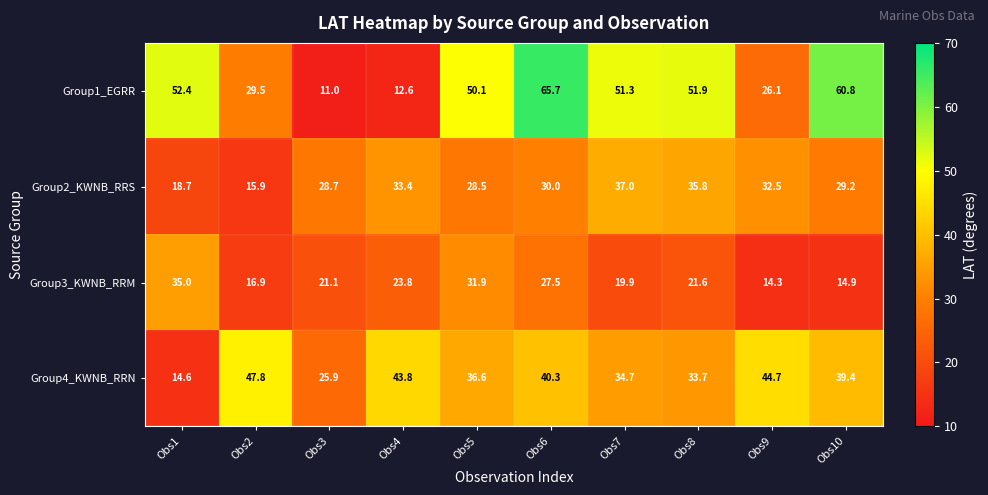

Which series has the largest total across all categories?

Group1_EGRR